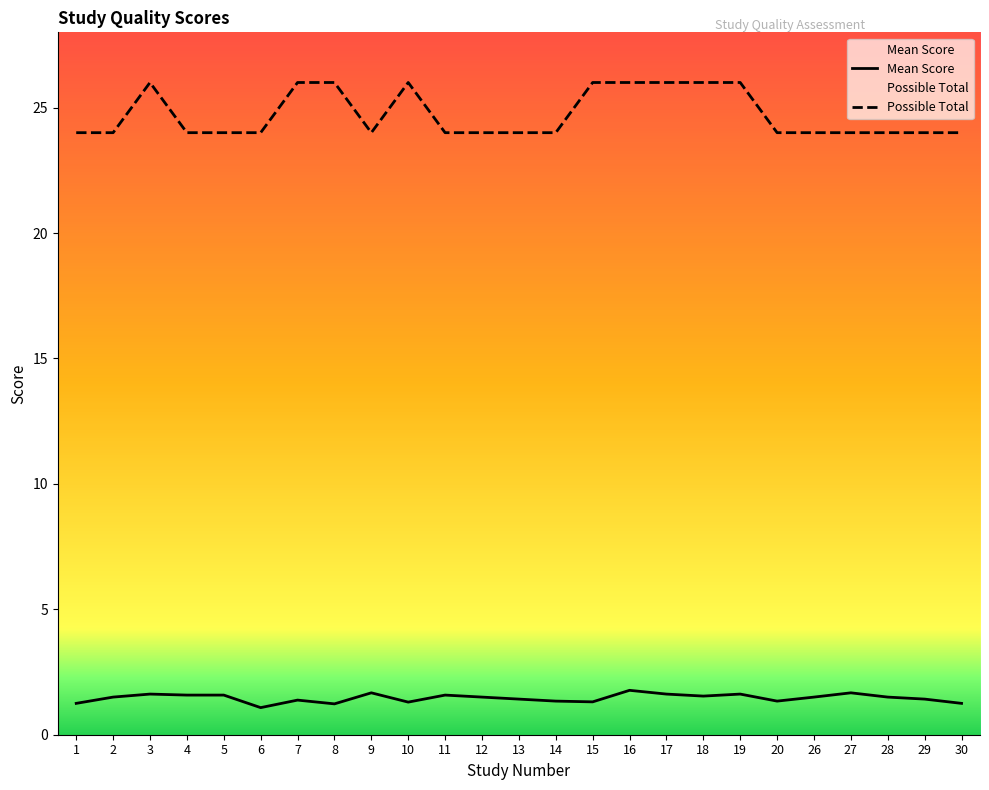

What is the difference between the highest and lowest values at 19?

24.4